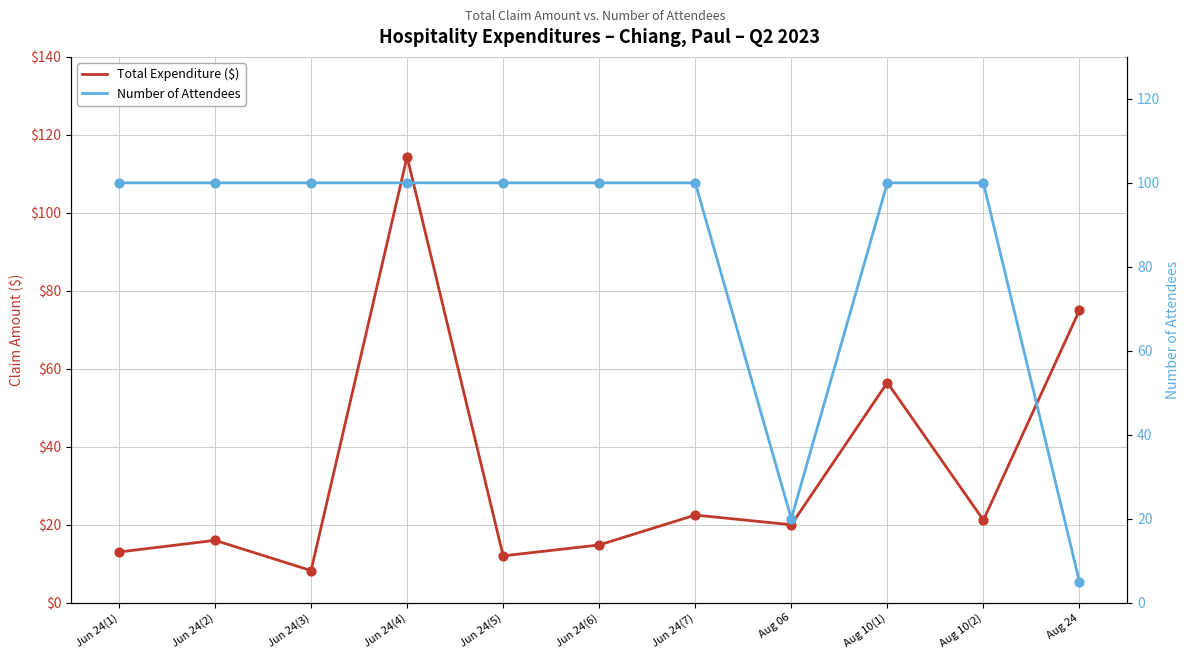

At which category is the sum across all series the highest?

Jun 24(4)